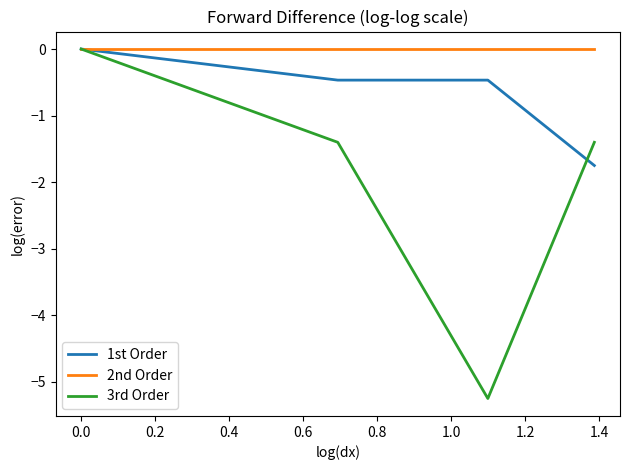

Which series has the largest range (max minus min)?

3rd Order